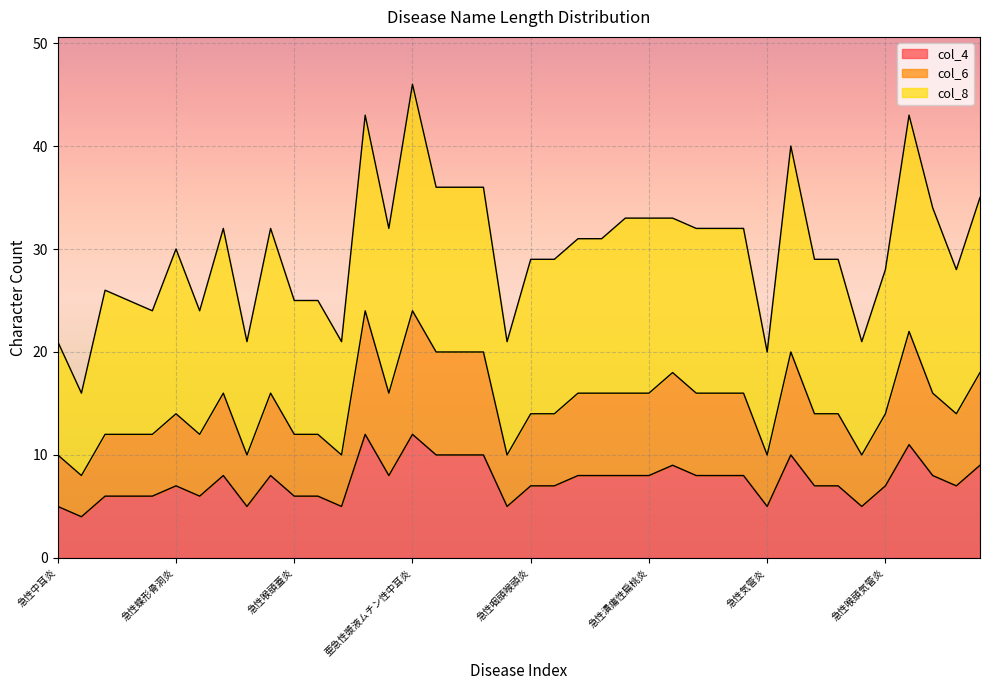

The col_4 series shows 17 at 亜急性ムコイド中耳炎. True or false?

False